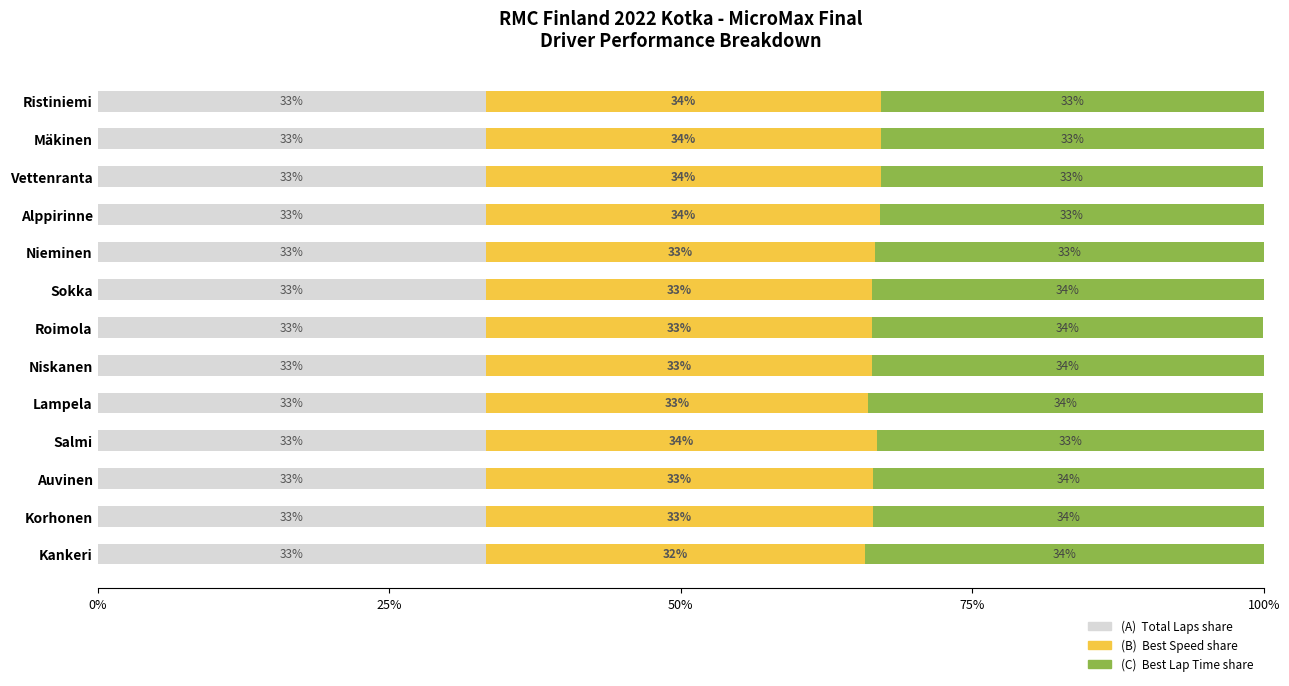

Is it true that (A) Total Laps share equals 33.3 at Salmi?

True